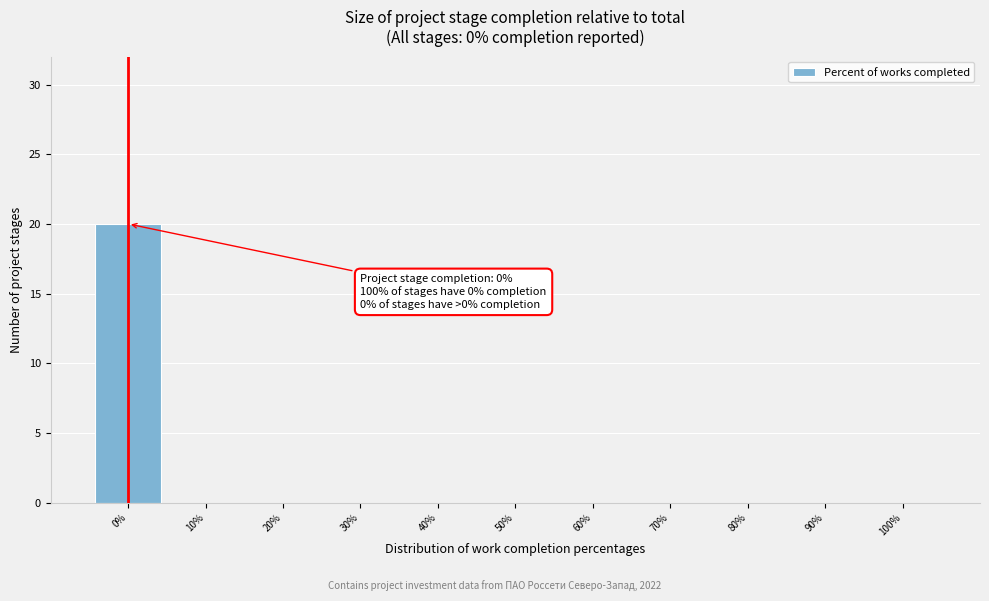

Which range on the x-axis has the tallest bar?

-5 to 5